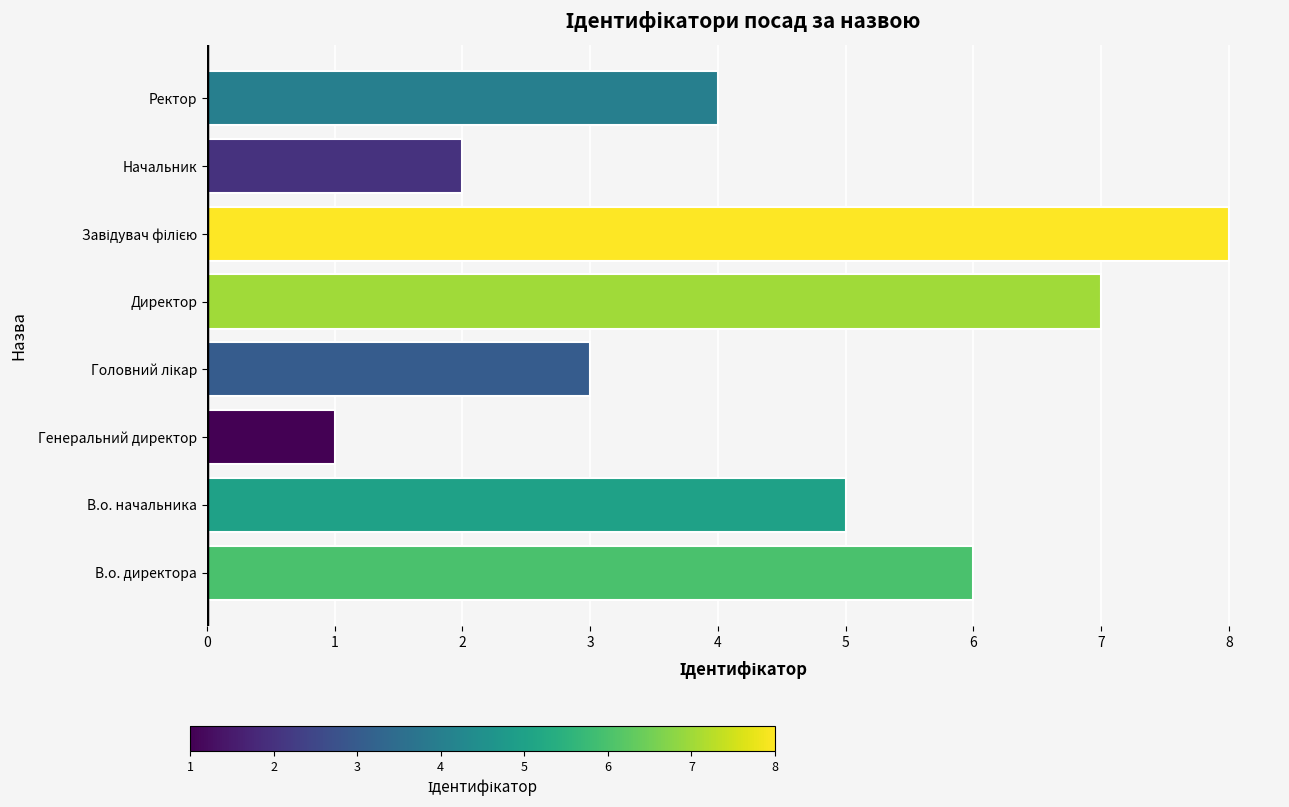

Is it true that the value at Ректор is 6?

False